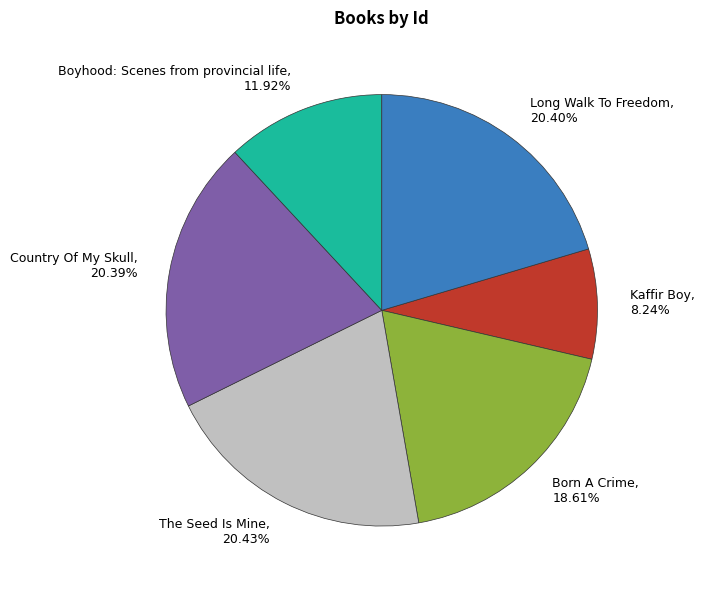

Count the number of slices in the pie.

6